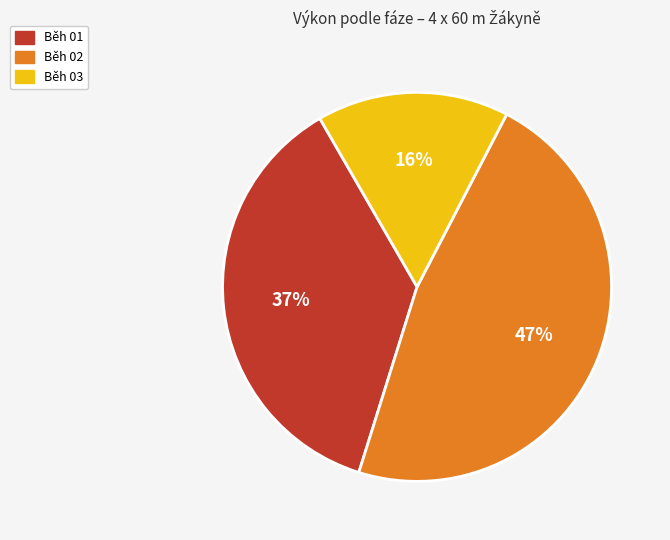

Is there a majority slice in this chart?

No